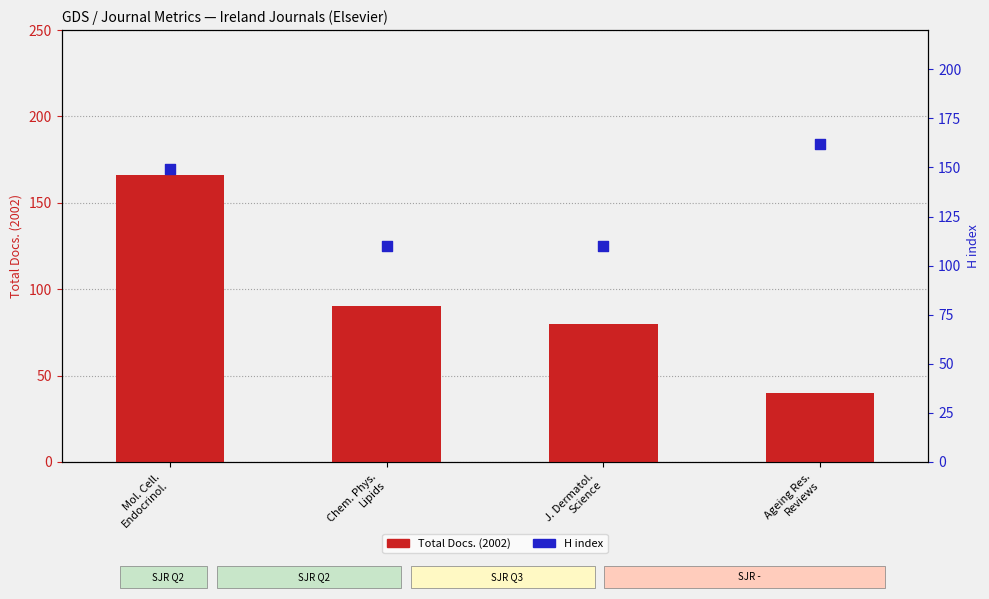

At which category is the sum across all series the highest?

Mol. Cell.
Endocrinol.